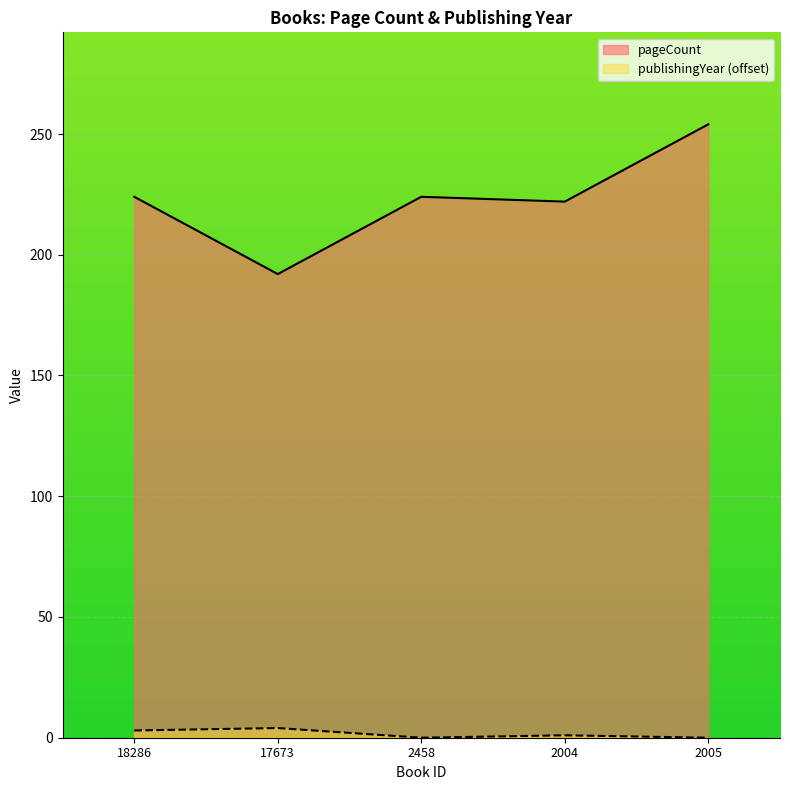

What are all the series names shown in the legend?

pageCount, publishingYear (offset)